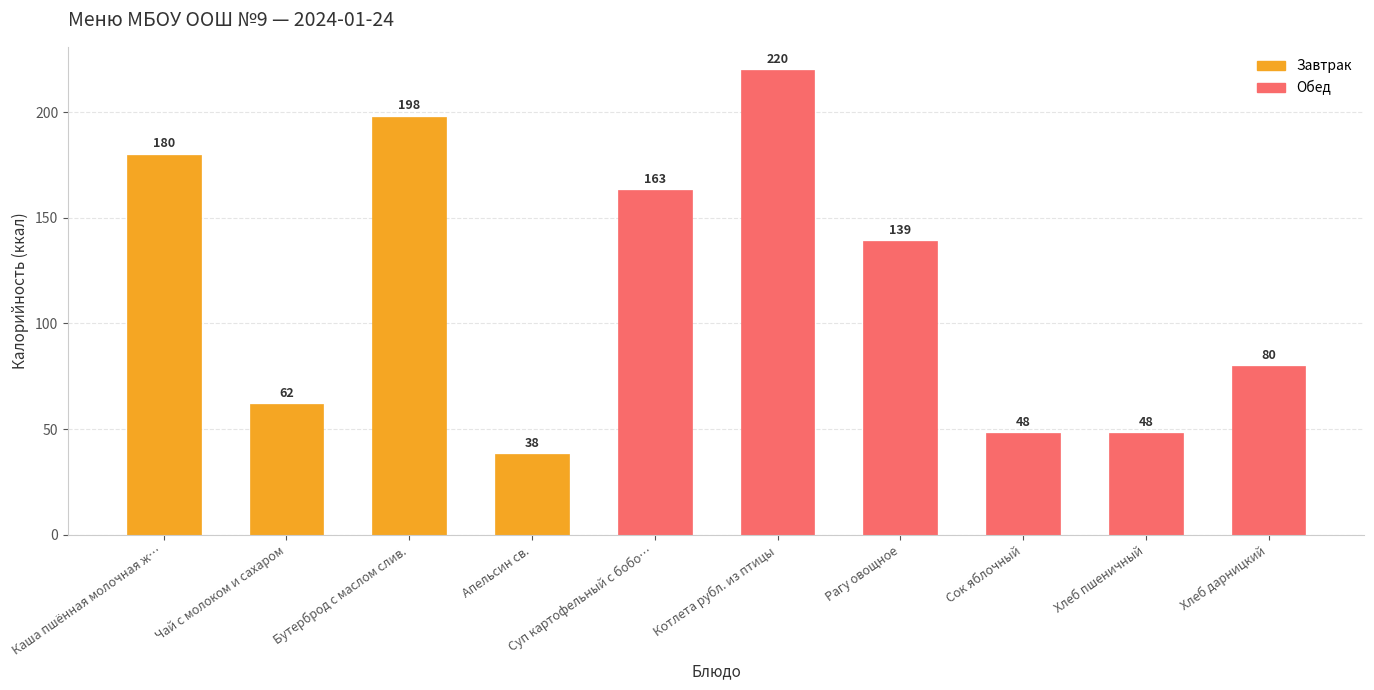

Reading right to left, list all the values displayed in this chart.

80	48	48	139	220	163	38	198	62	180